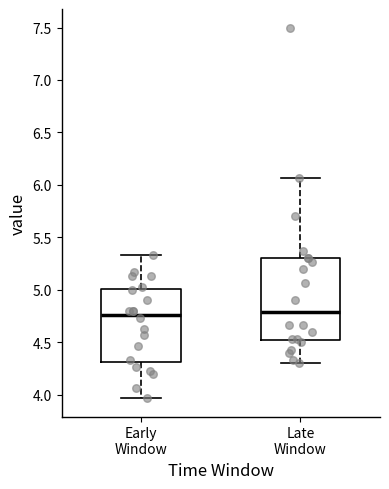

Reading left to right, transcribe this box plot: for each box, give where its median line is, the range the box spans, and where its two whiskers end, as read against the y-axis. The values are not printed on the chart, so give them approximately, as read against the axis.

Early Window: median 4.75, box 4.30 to 5.00, whiskers 3.95 to 5.35
Late Window: median 4.80, box 4.50 to 5.30, whiskers 4.30 to 6.05